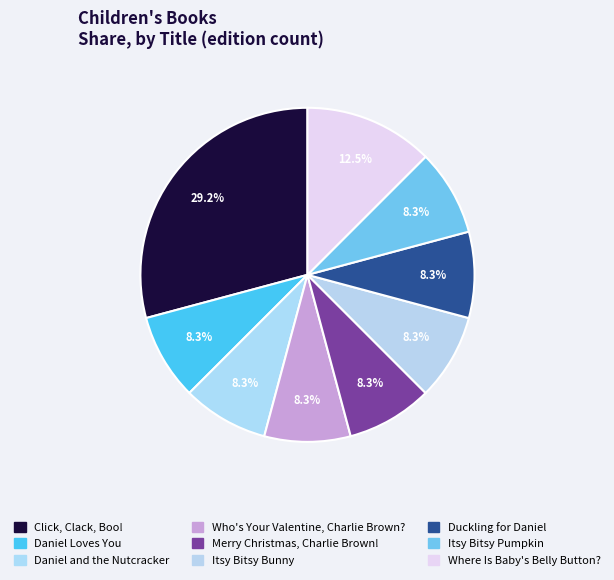

How many slices are in this pie chart?

9